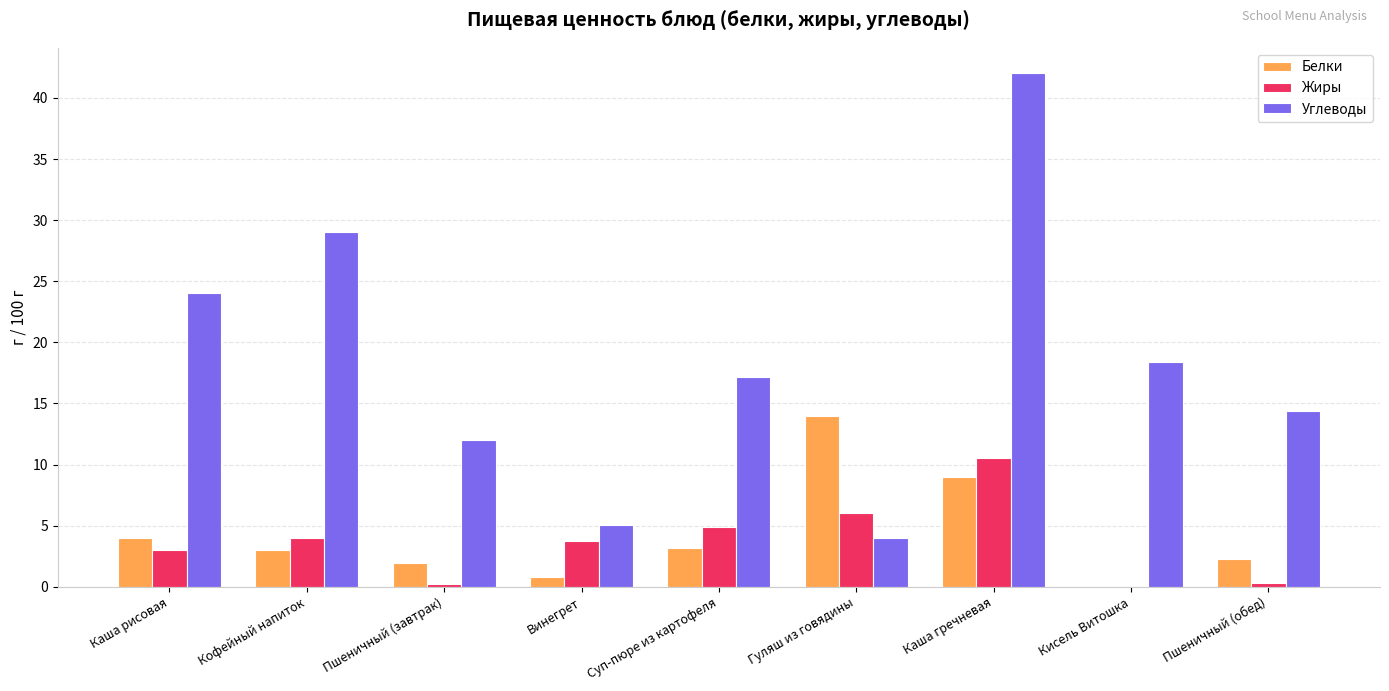

At which label is Углеводы closest to 23?

Каша рисовая